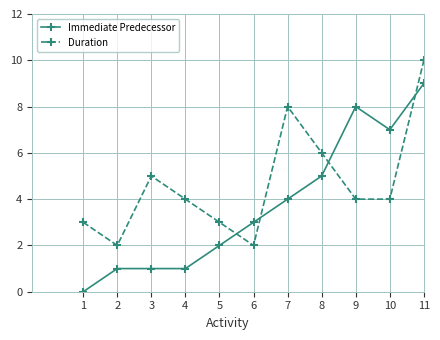

Reading left to right, extract all data points from this chart.

Immediate Predecessor: 1=0	2=1	3=1	4=1	5=2	6=3	7=4	8=5	9=8	10=7	11=9
Duration: 1=3	2=2	3=5	4=4	5=3	6=2	7=8	8=6	9=4	10=4	11=10